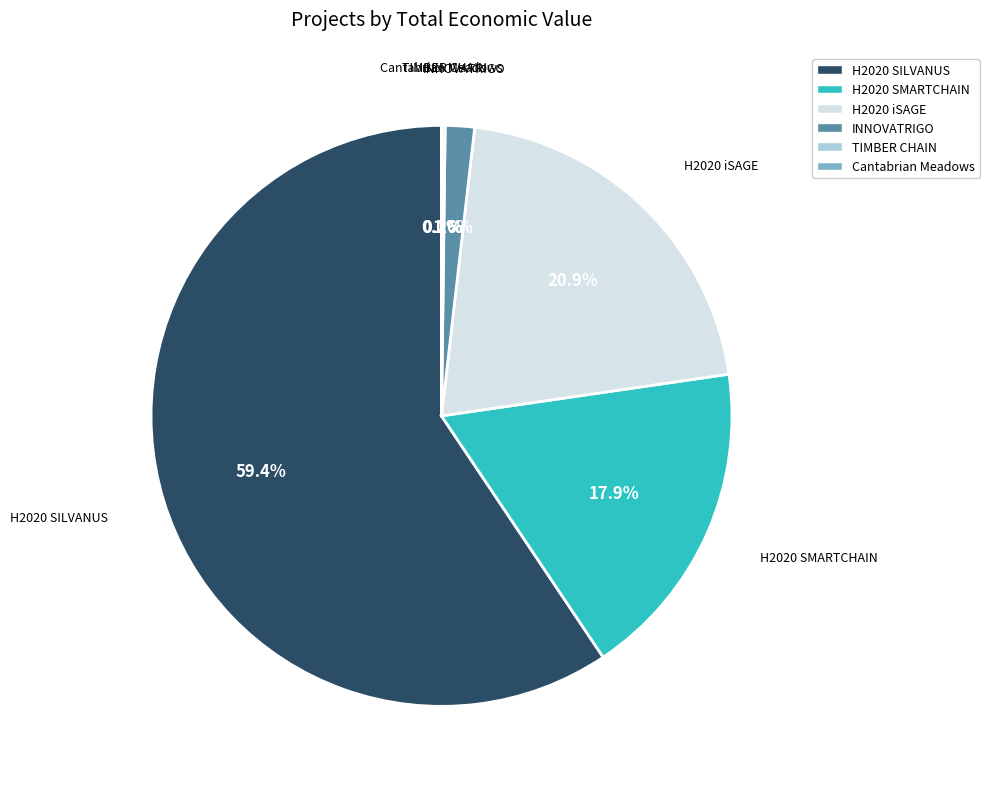

Between H2020 SMARTCHAIN and INNOVATRIGO, which is larger?

H2020 SMARTCHAIN